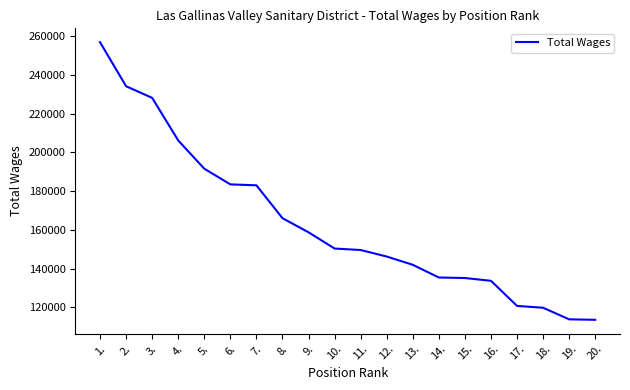

What is the ratio of the value at 8. to the value at 13.?

1.2